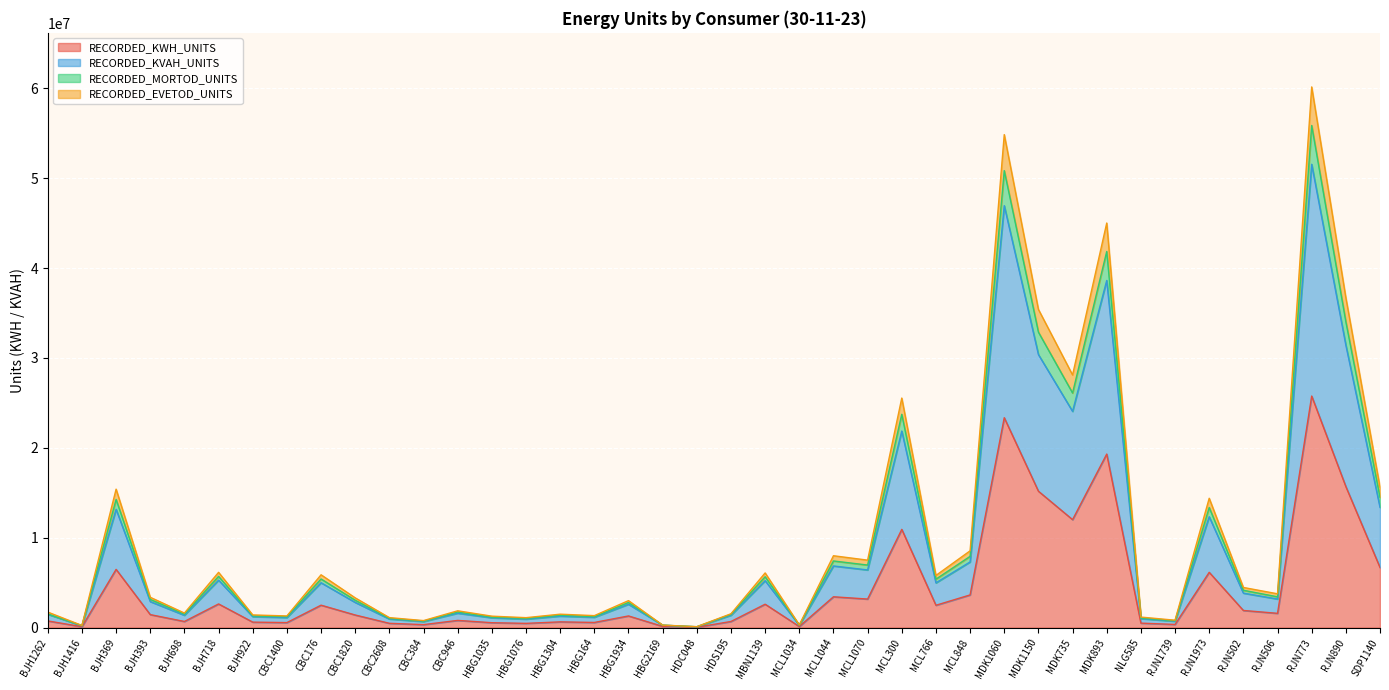

Does the chart display data point markers on the line(s)?

No